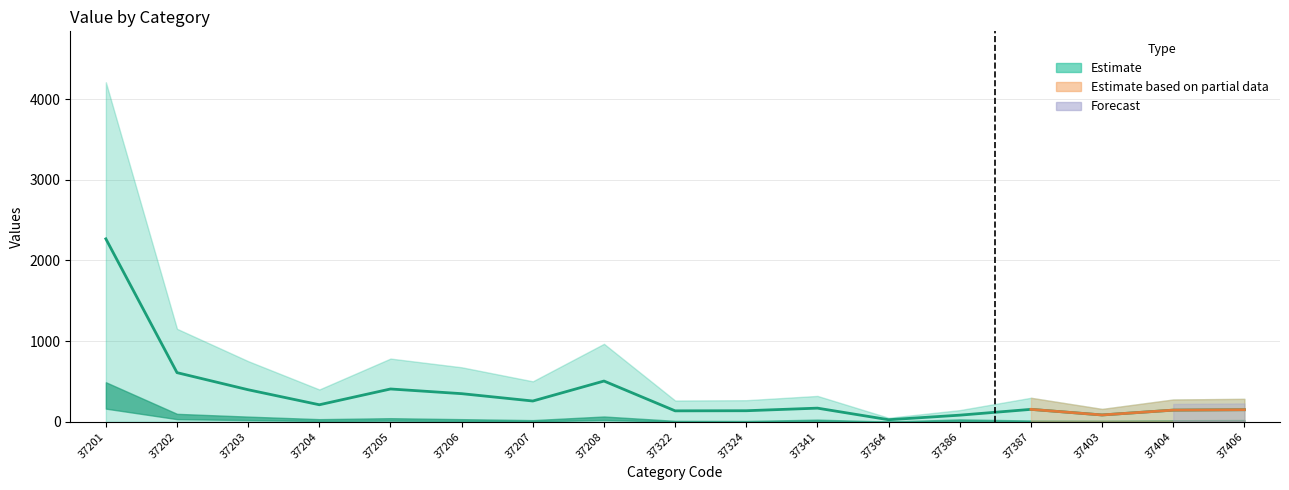

Is this an area chart (filled region under the line)?

No